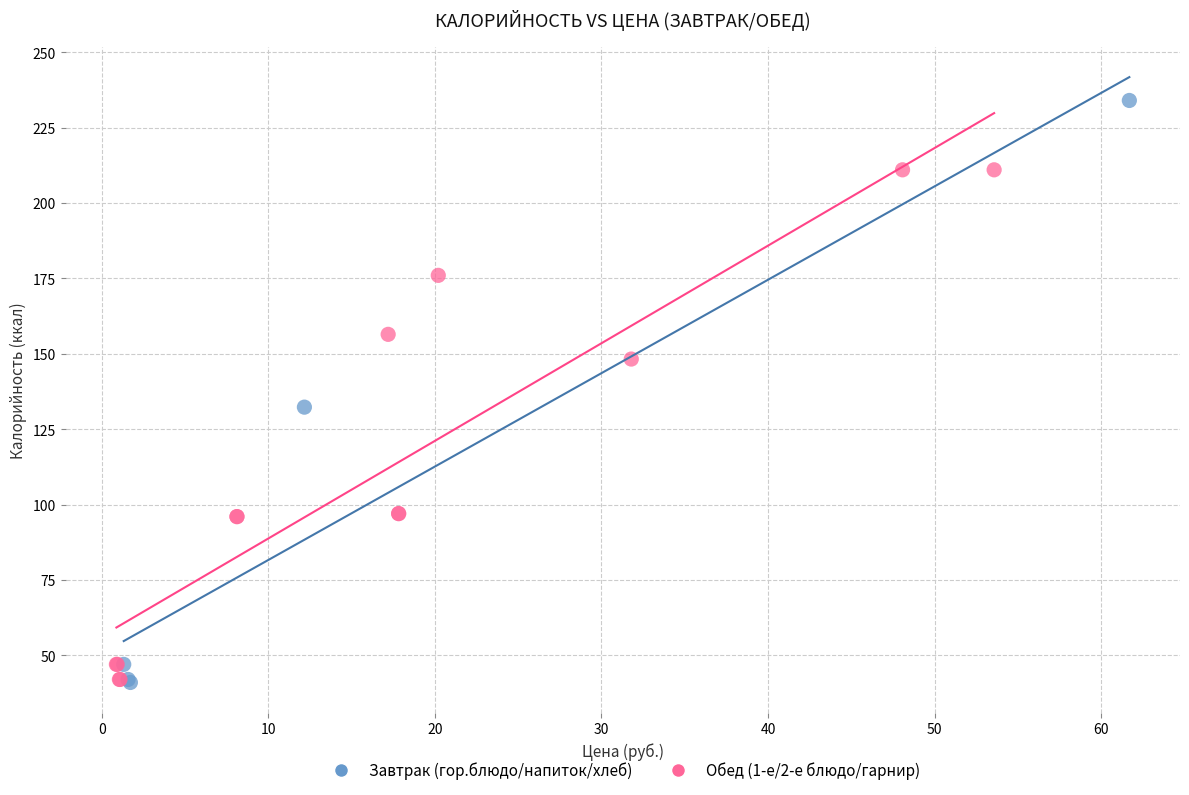

What are all the series names shown in the legend?

Завтрак (гор.блюдо/напиток/хлеб), Обед (1-е/2-е блюдо/гарнир)